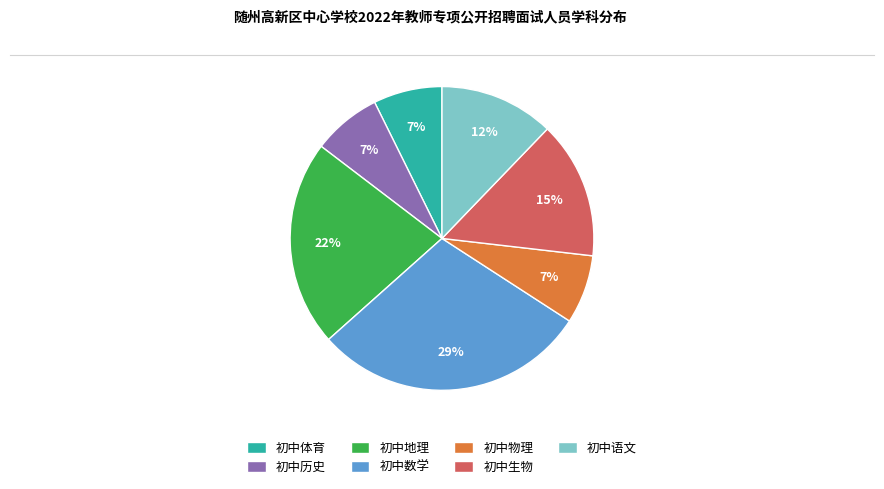

What percentage is the 初中地理 slice, to the nearest percent?

22%